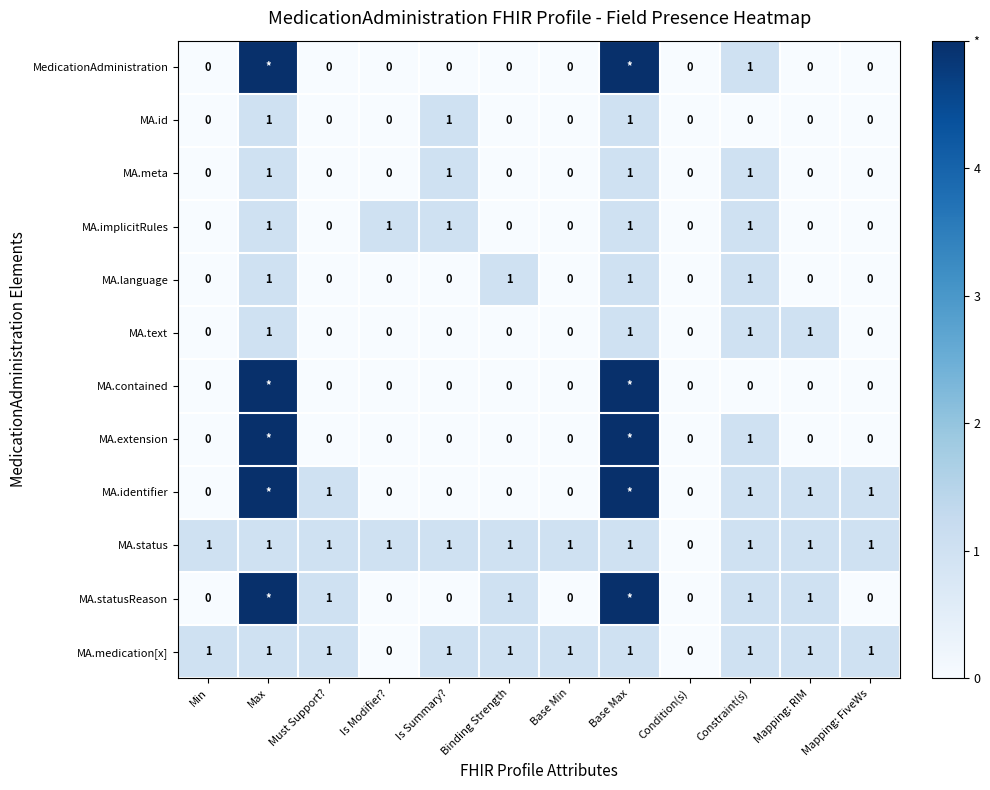

What is the difference between the second highest and minimum values in the MA.meta series?

1